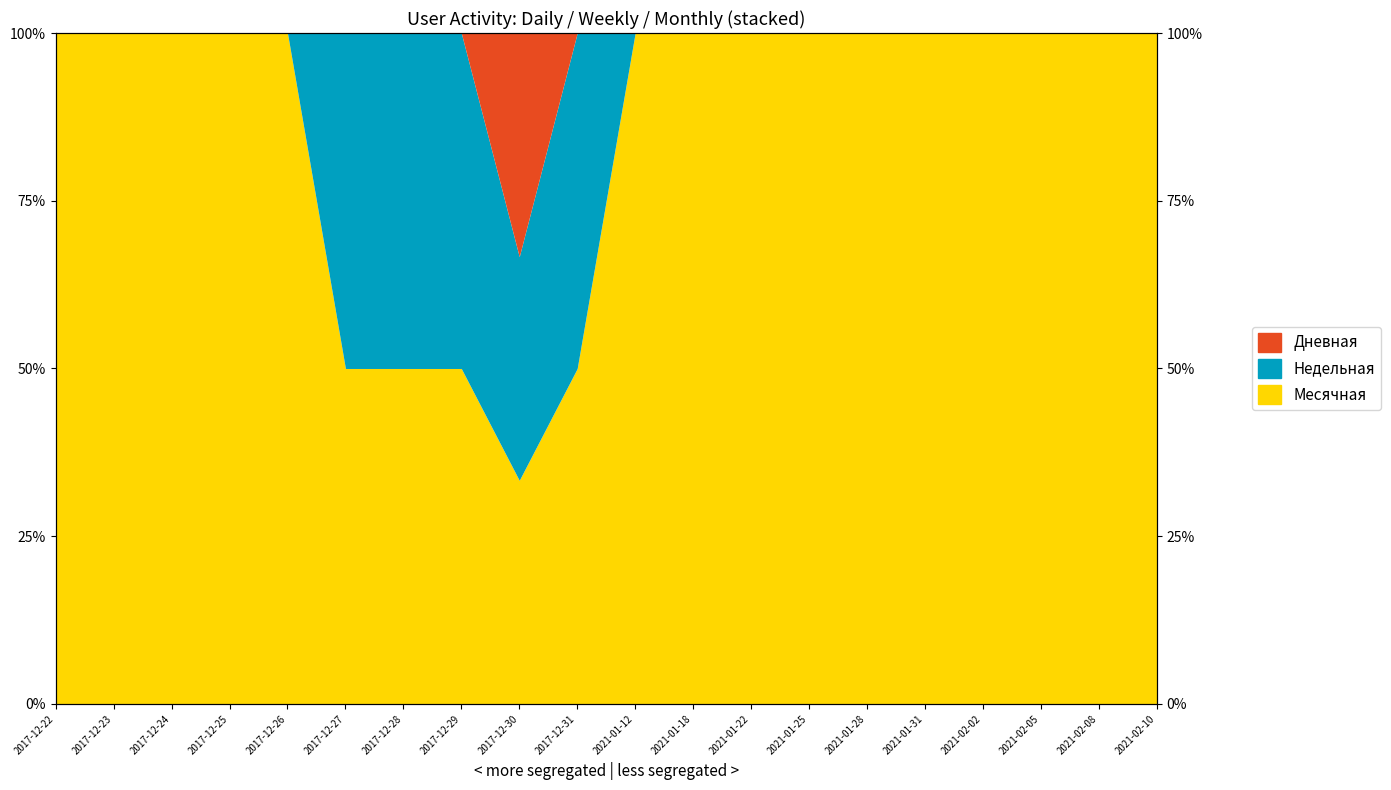

At which label is Недельная closest to 66?

2017-12-27